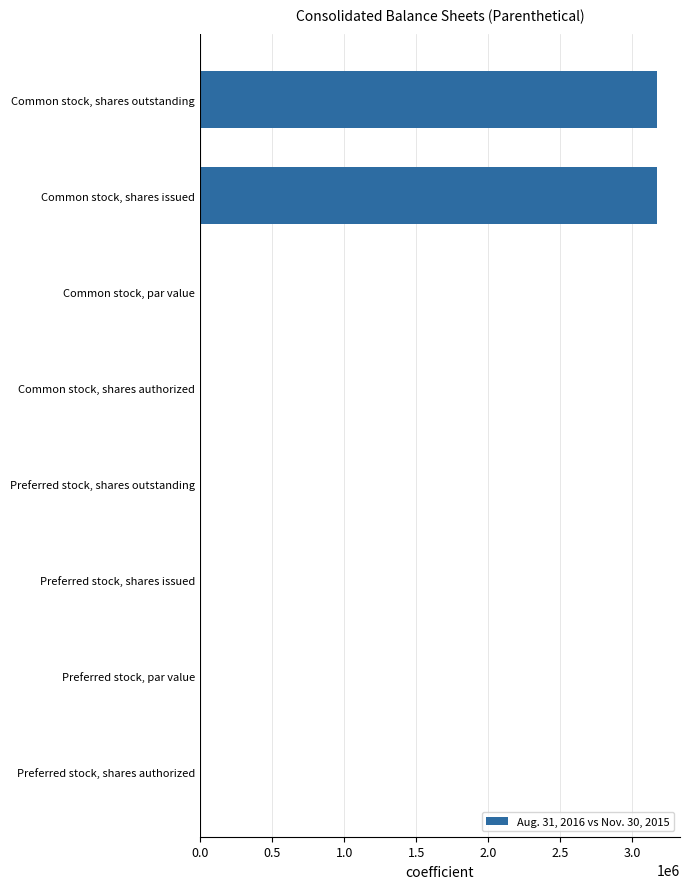

How many distinct data groups are displayed?

1